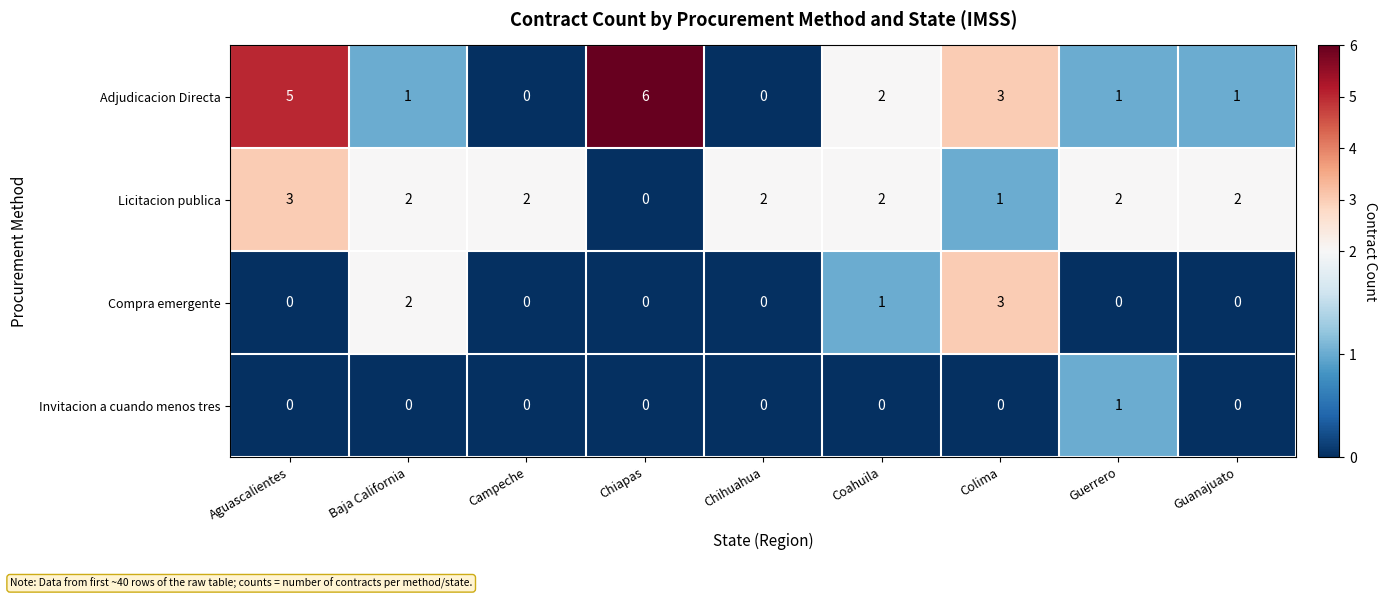

List the series in order of their overall mean, highest first.

Adjudicacion Directa, Licitacion publica, Compra emergente, Invitacion a cuando menos tres